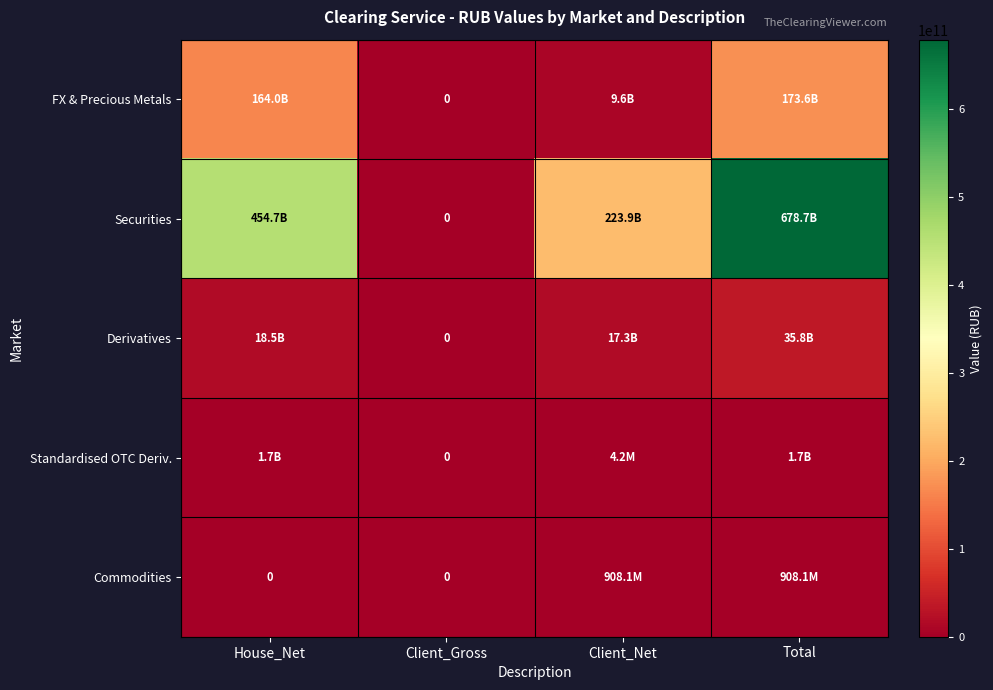

At which category is the sum across all series the highest?

Total